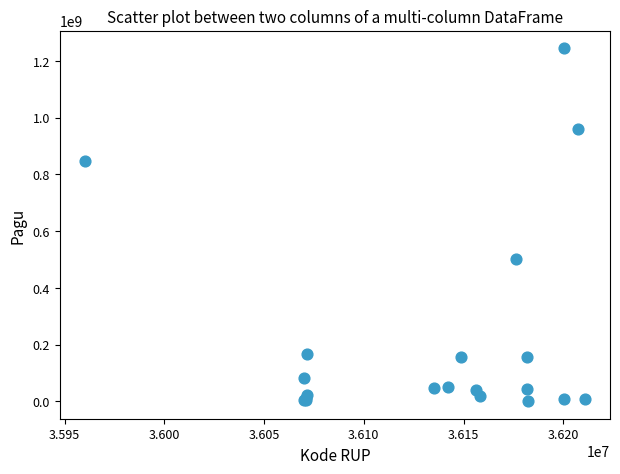

What Y value in the scatter plot is closest to 622840000?

499932000